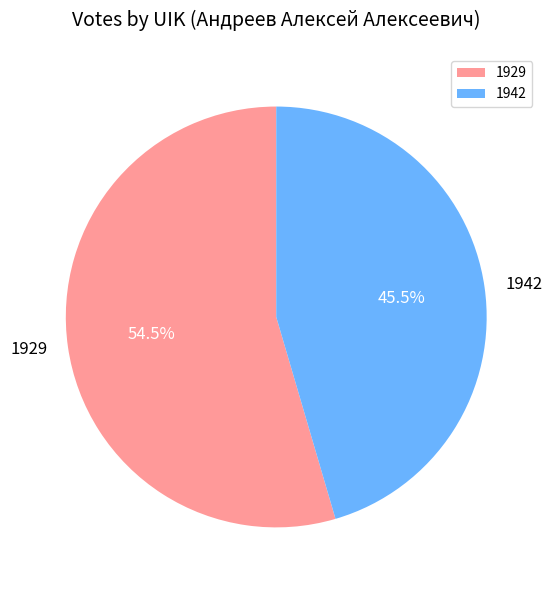

Rank the categories by value from highest to lowest.

1929, 1942